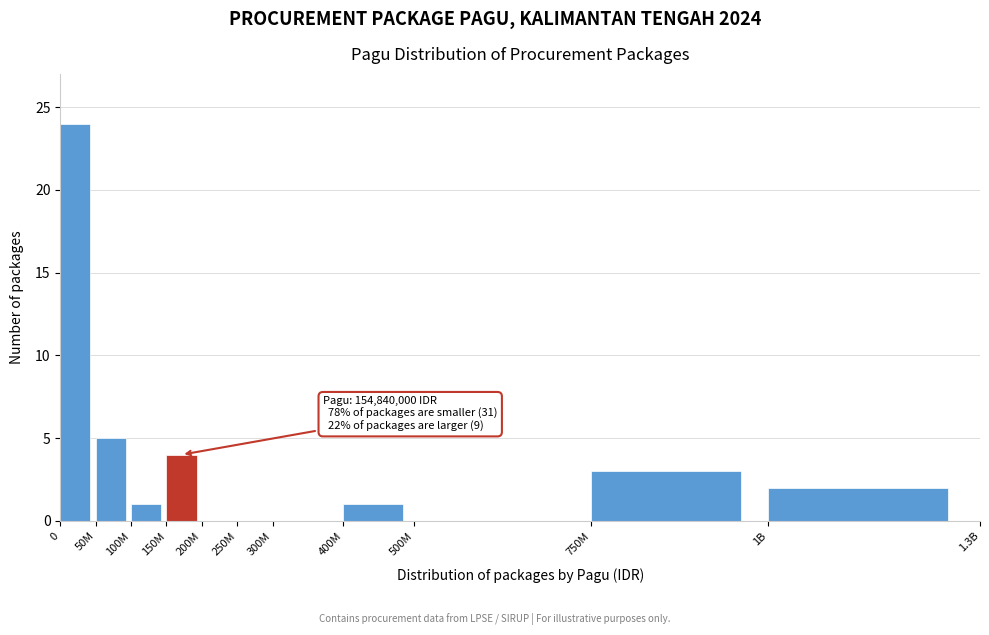

Reading left to right, list all the values displayed in this chart.

0=24	50M=5	100M=1	150M=4	200M=0	250M=0	300M=0	400M=1	500M=0	750M=3	1B=2